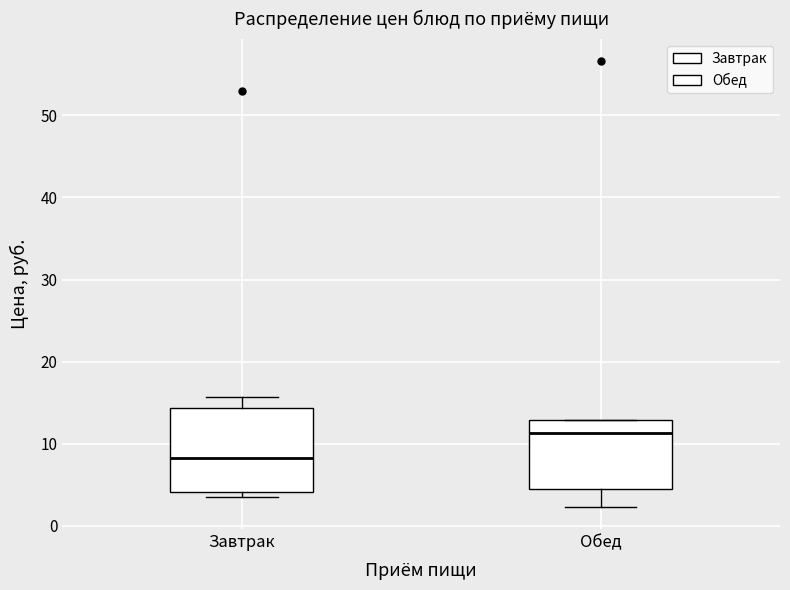

Reading left to right, transcribe this box plot: for each box, give where its median line is, the range the box spans, and where its two whiskers end, as read against the y-axis. The values are not printed on the chart, so give them approximately, as read against the axis.

Завтрак: median 8, box 4 to 14, whiskers 3 to 16
Обед: median 11, box 4 to 13, whiskers 2 to 13